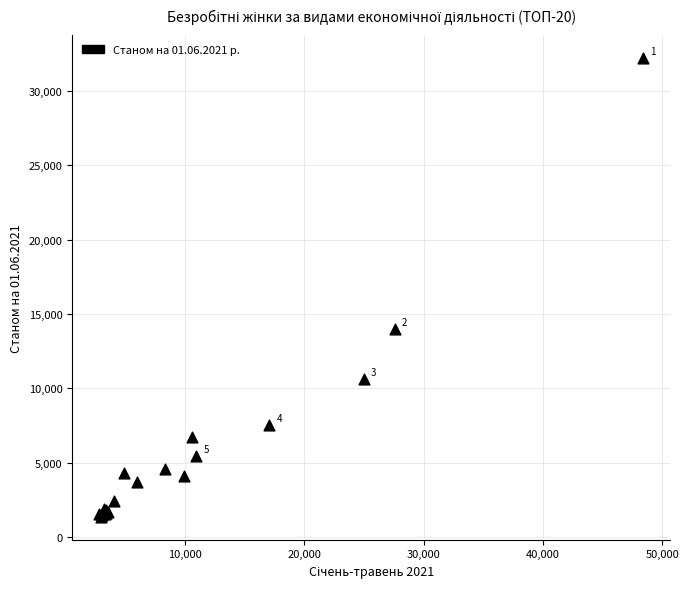

What Y value in the scatter plot is closest to 16787?

13970